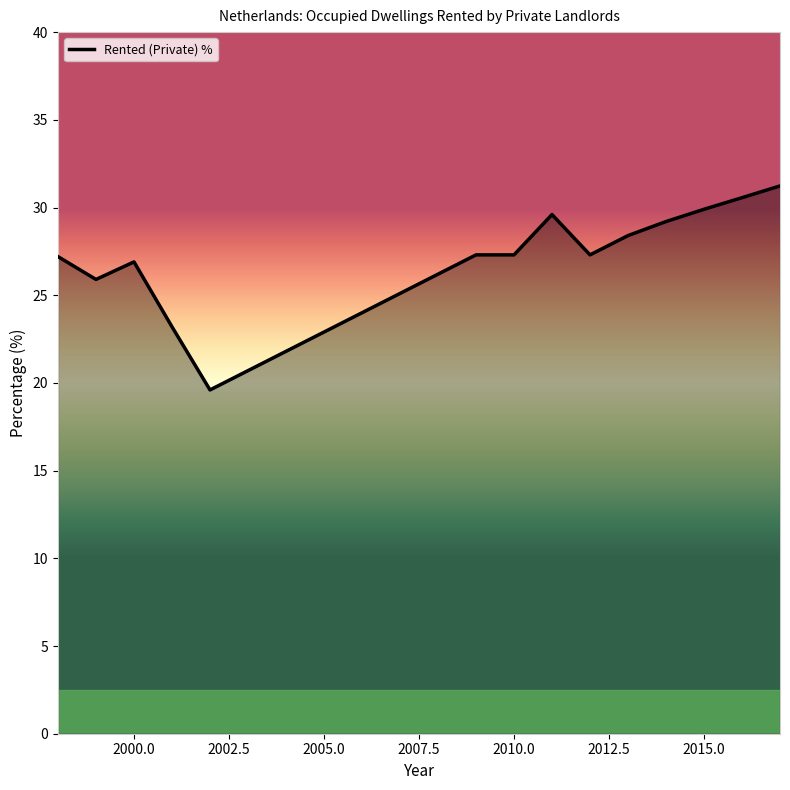

What is the smallest value displayed?

19.6